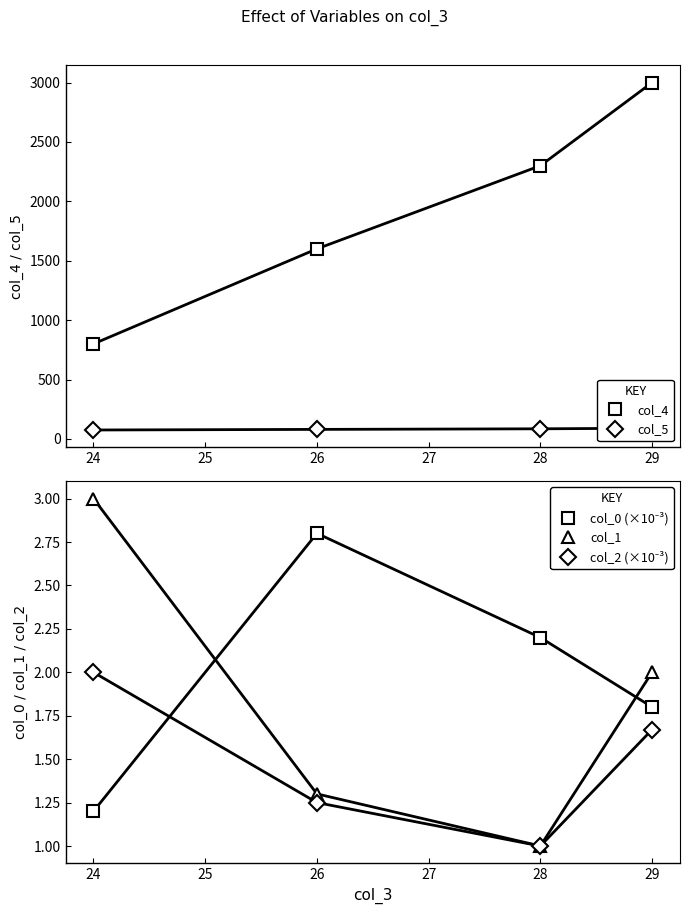

Where does the col_5 series first go above 85?

29